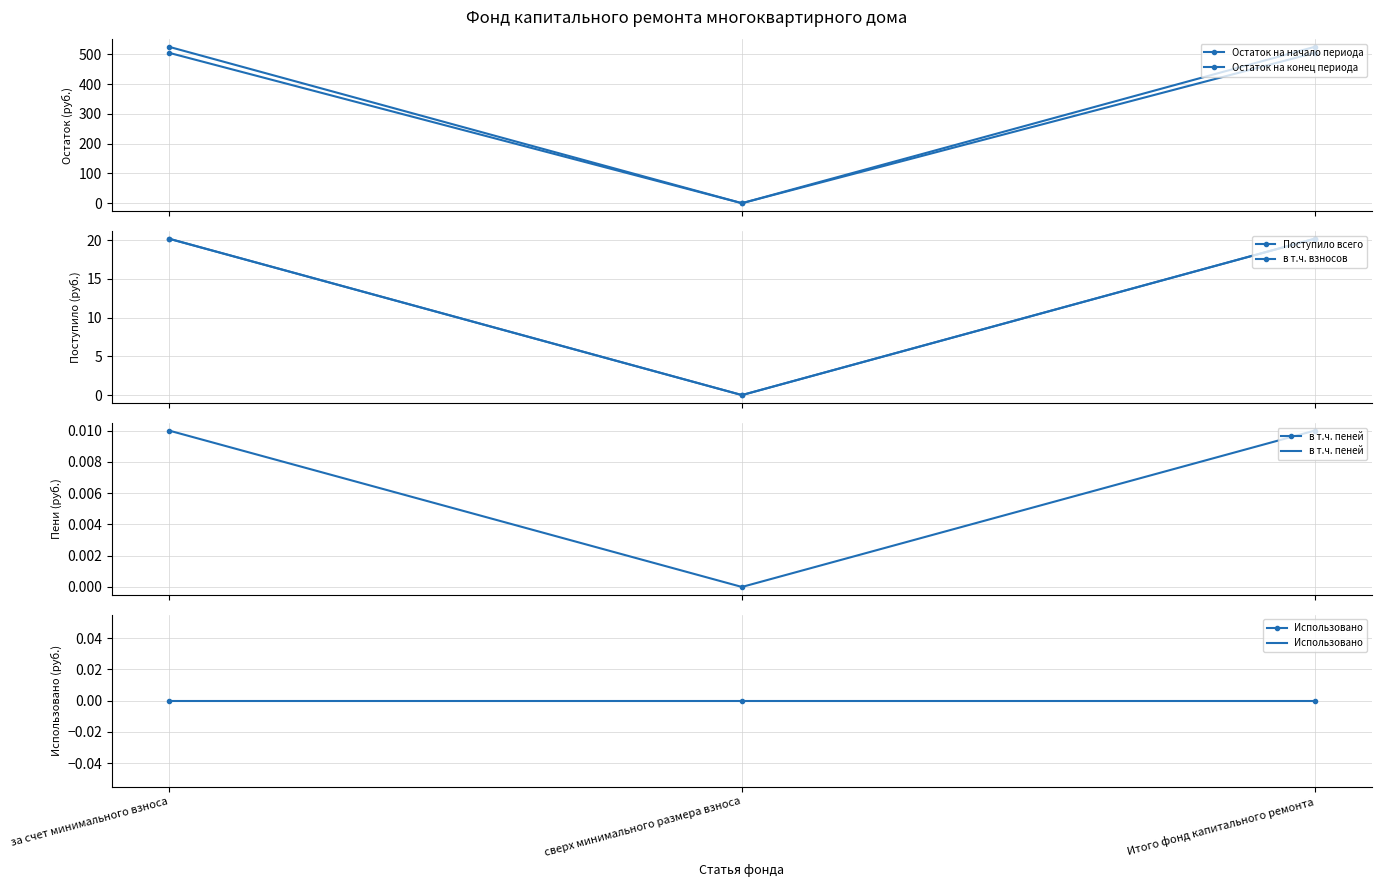

What is the average value of the Остаток на конец периода series?

350.1